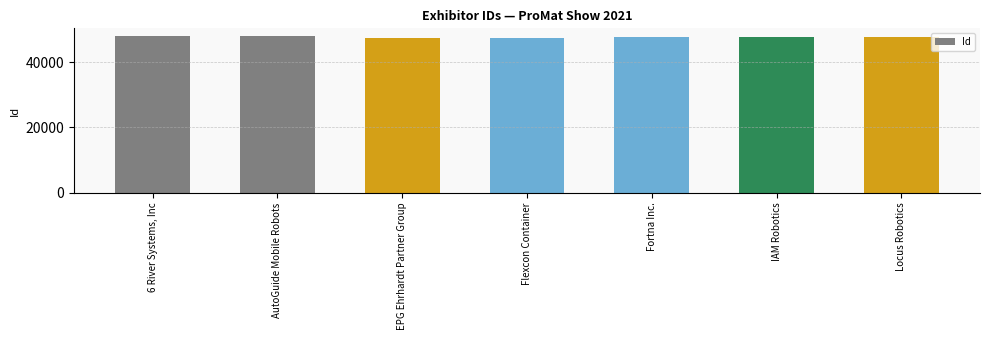

Are the bars horizontal?

No